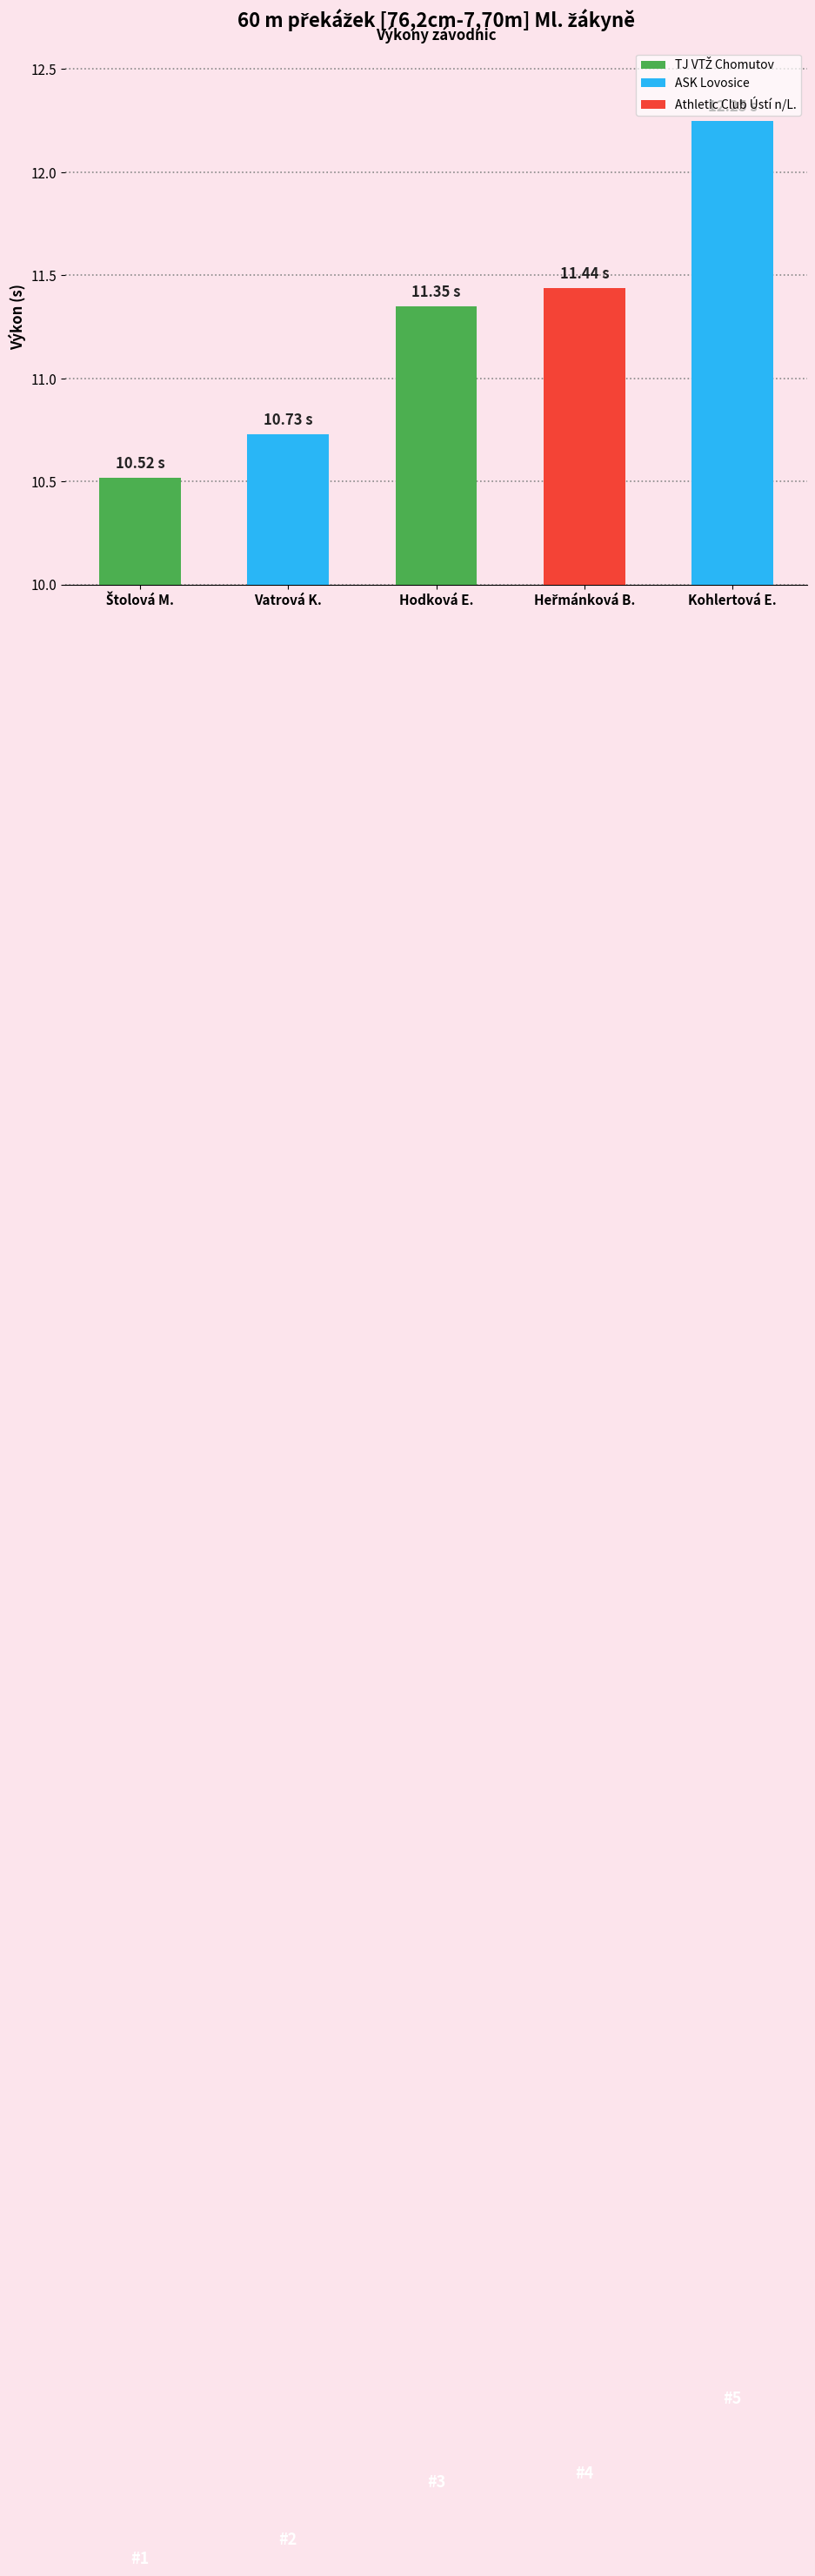

What is the difference between the maximum and minimum values?

1.7